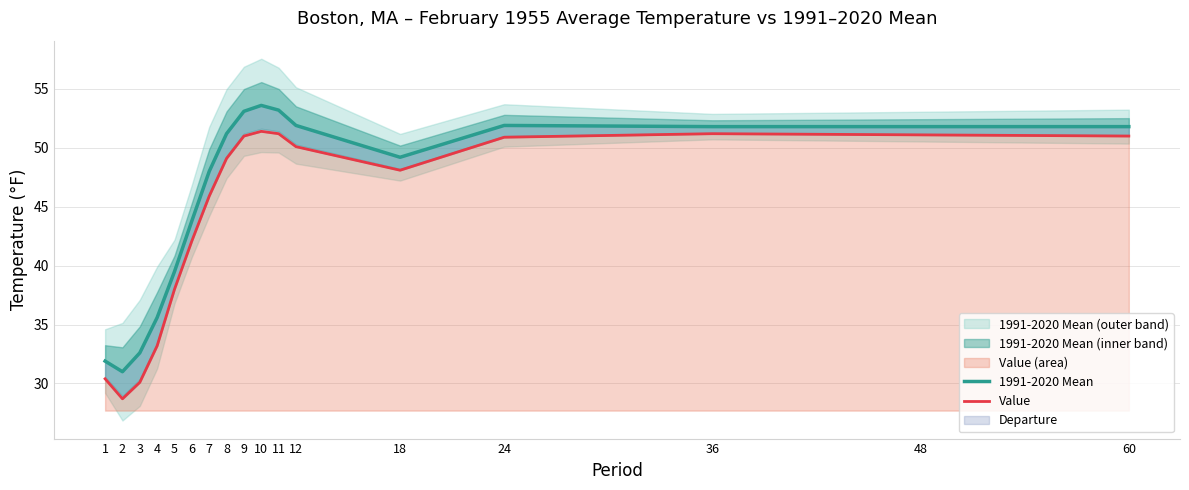

True or false: Value and 1991-2020 Mean cross at least once.

False